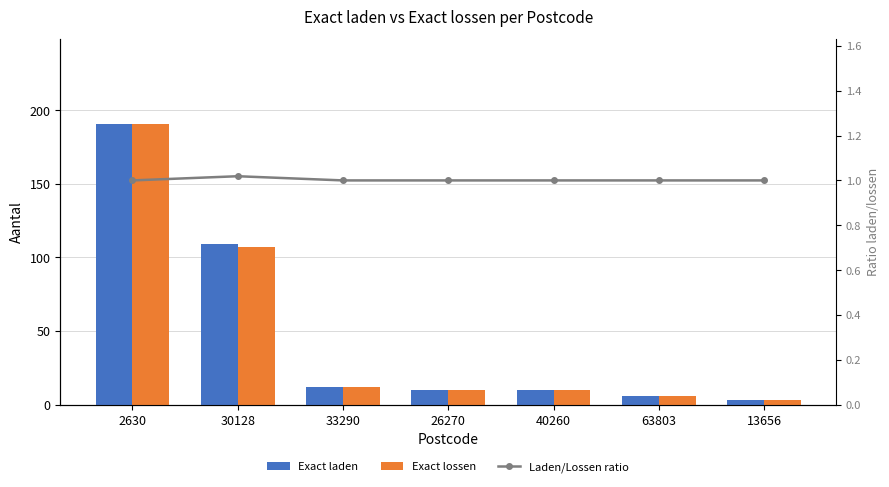

Where is Exact laden nearest to the value 97?

30128